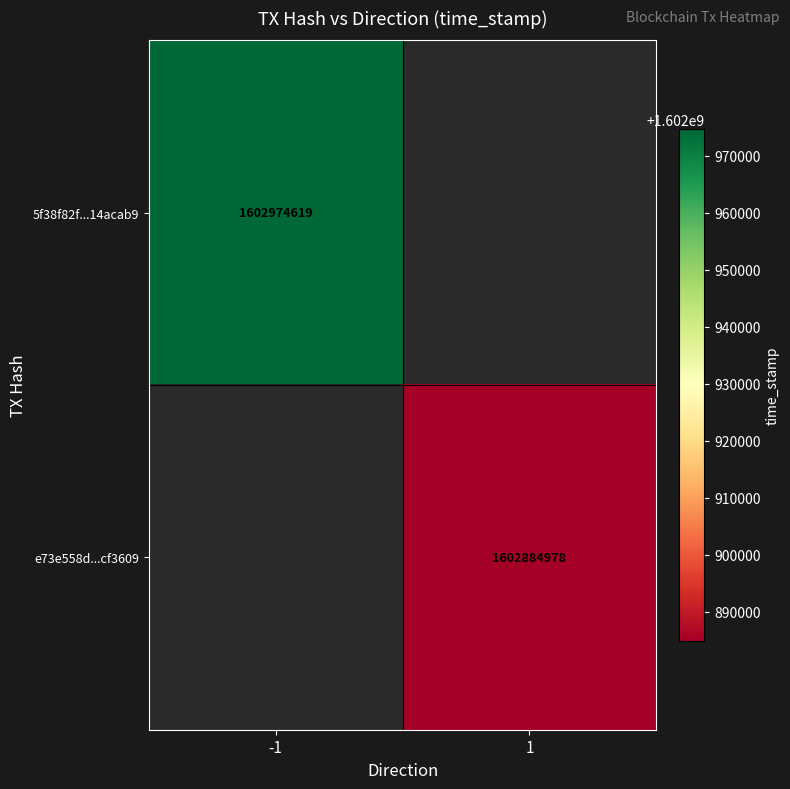

The e73e558d...cf3609 series shows 1602884978 at 1. True or false?

True